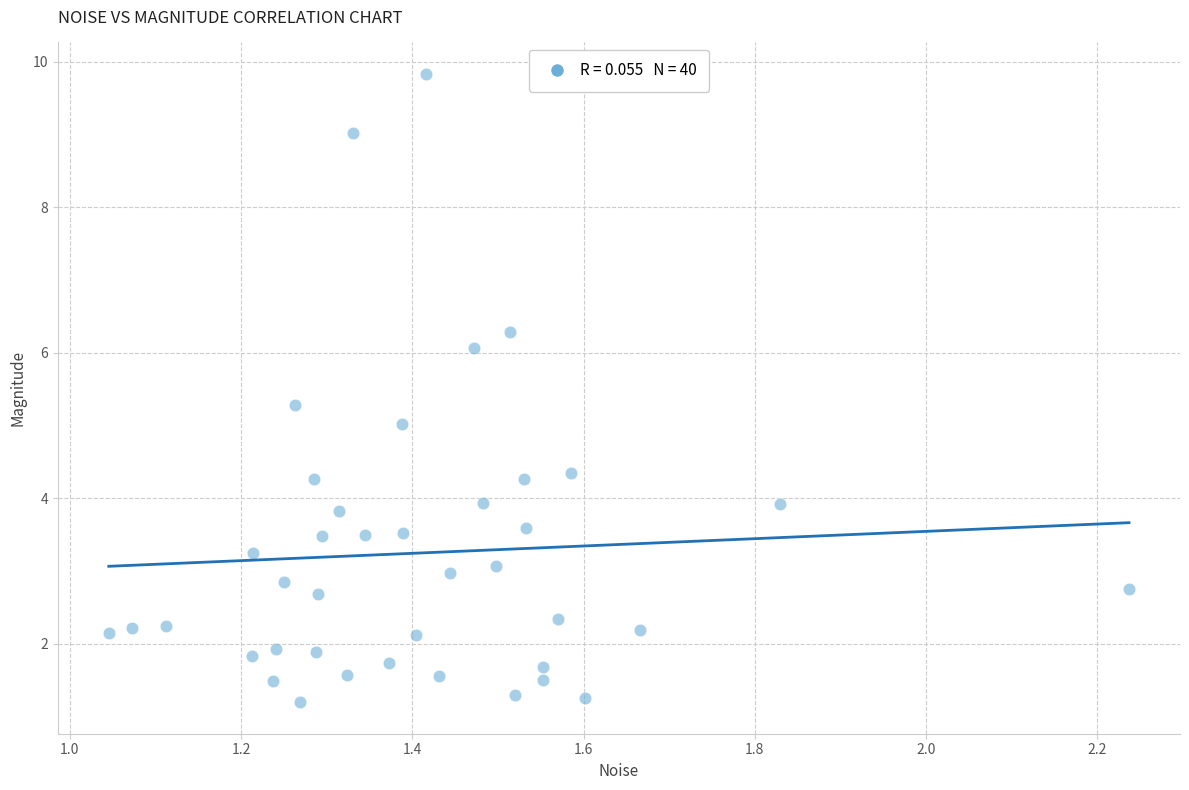

What is the range of X values (max minus min)?

1.2